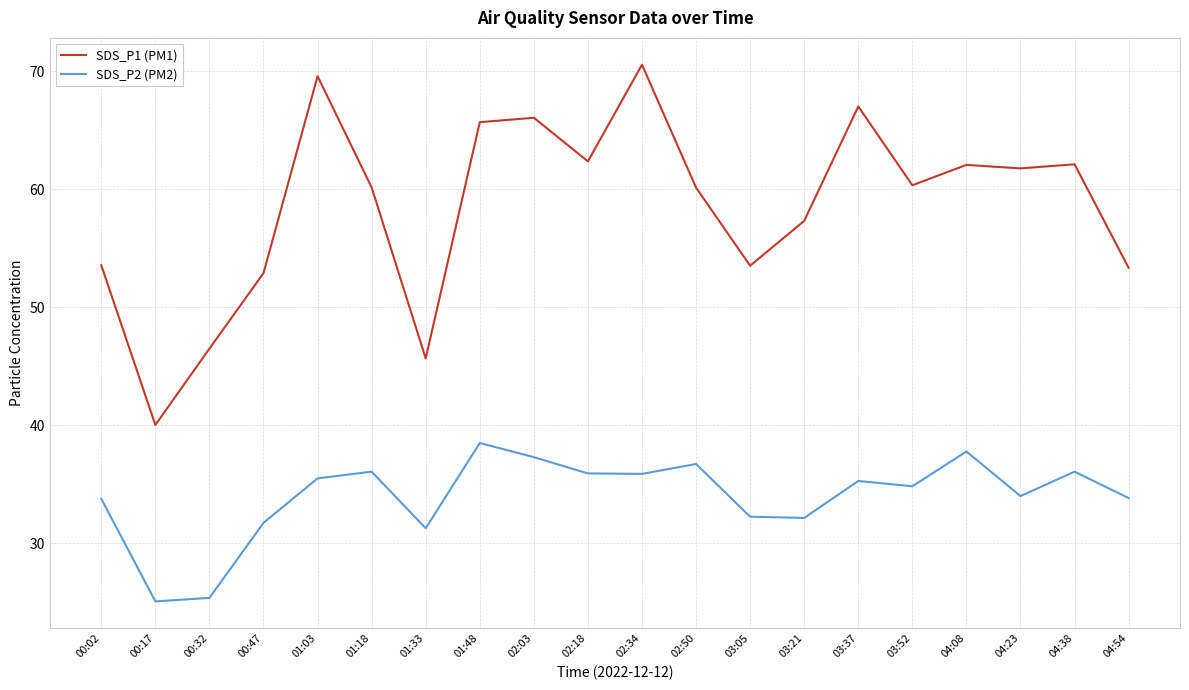

What is the smallest value displayed?

25.1